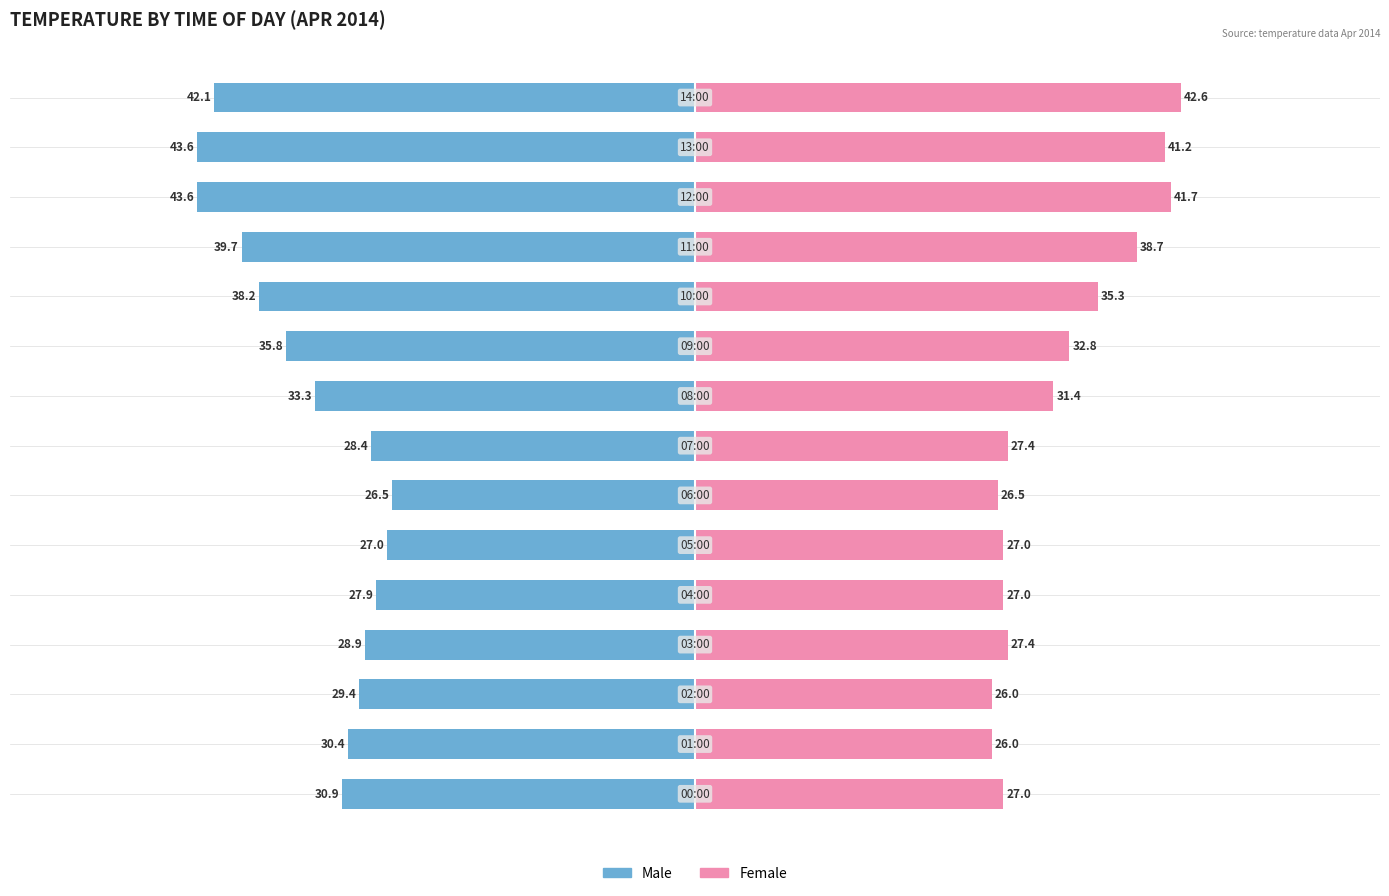

Is the value of Female at 10 greater than the value of Male at 0?

Yes